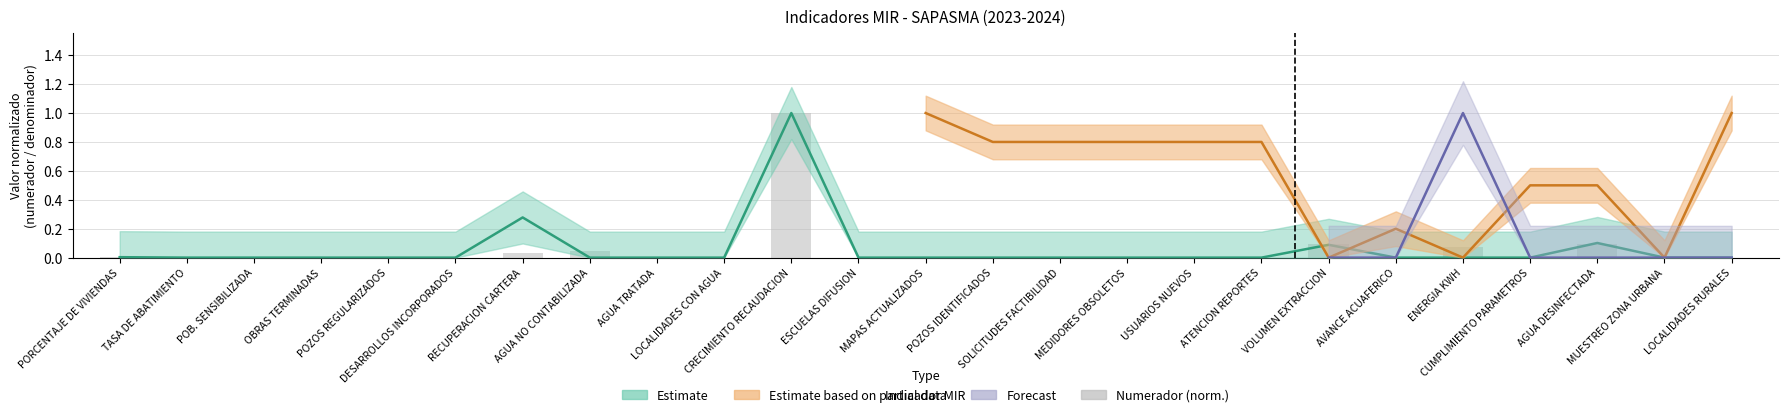

What is the average value?

0.1